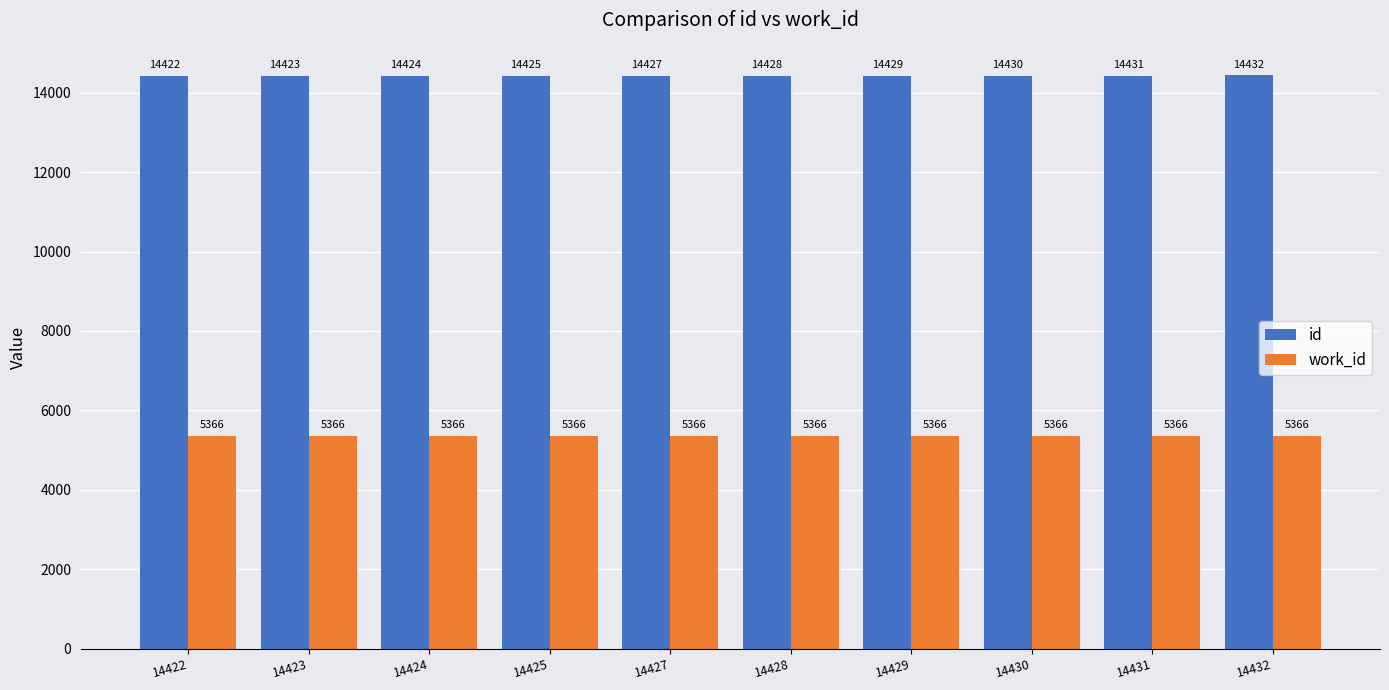

At which label is id closest to 14427?

14427